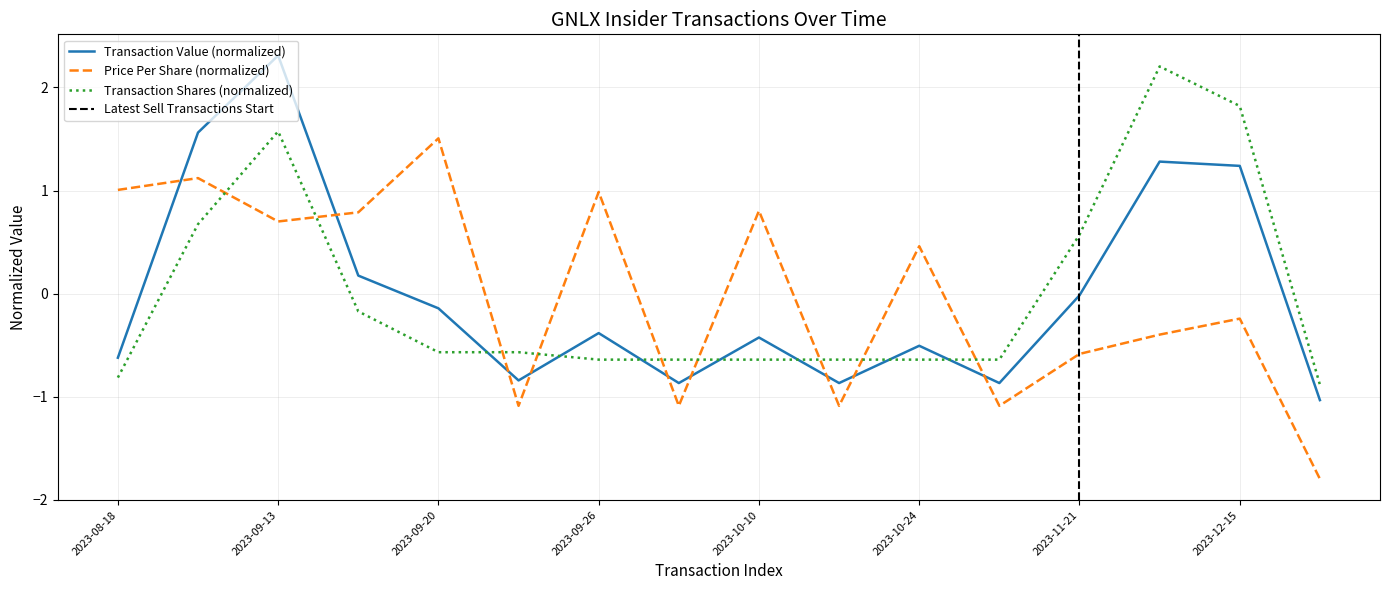

Which category has the lowest value in the Transaction Value ($) series?

2024-05-29